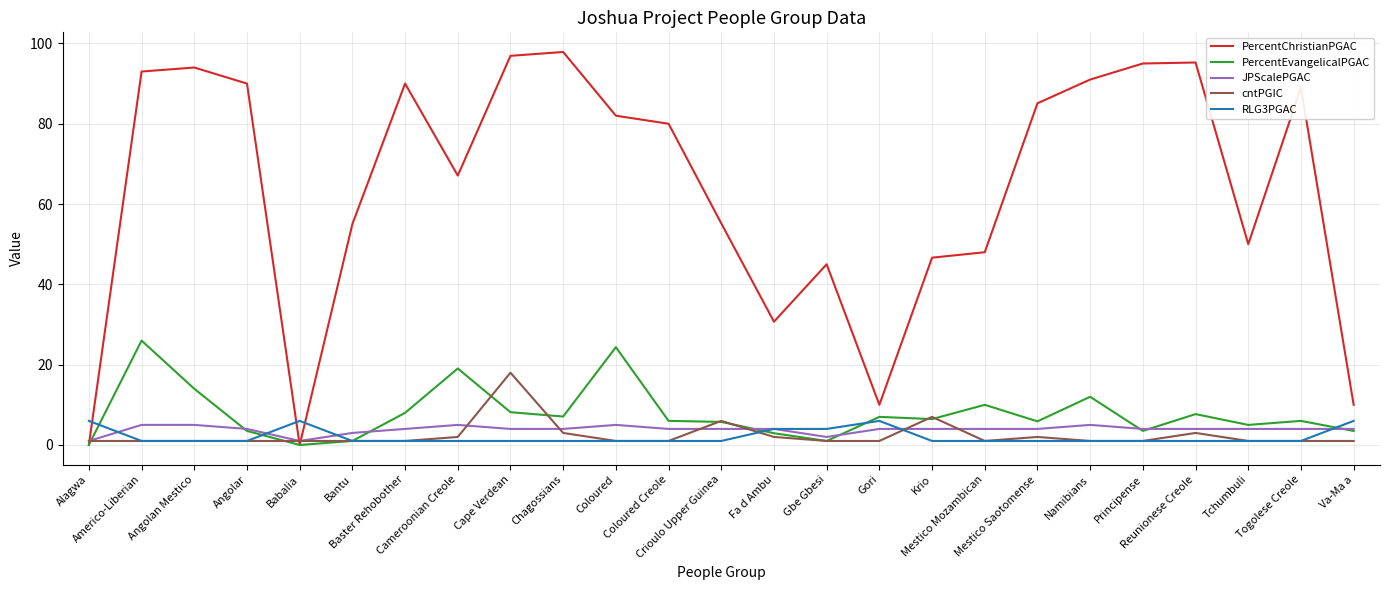

Which series has the widest spread of values?

PercentChristianPGAC